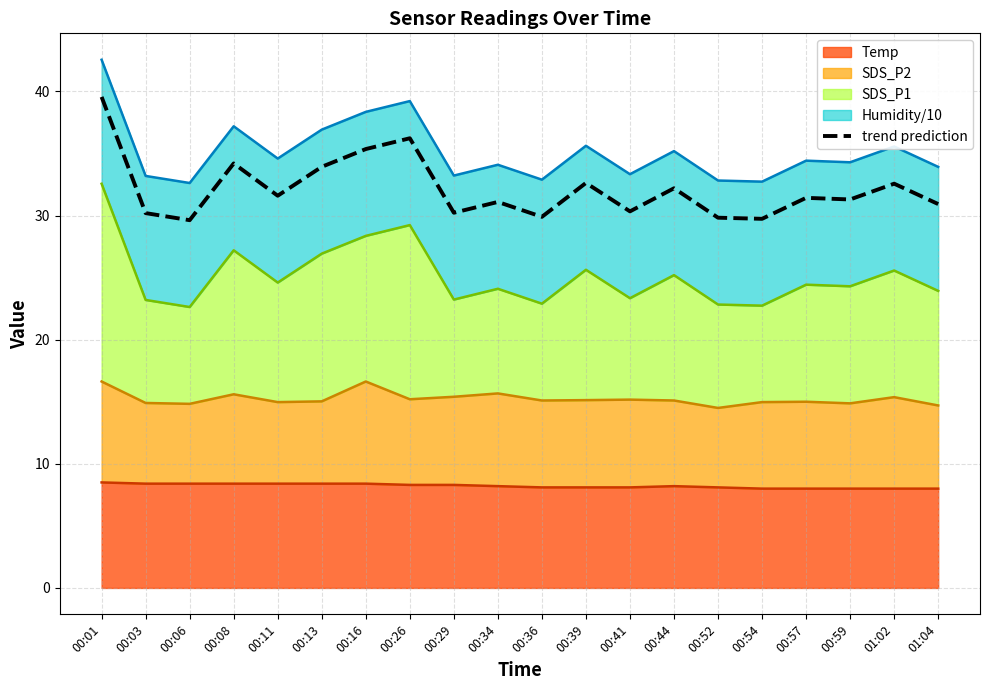

Reading left to right, transcribe all the data shown in this chart.

00:01=39.6	00:03=30.2	00:06=29.6	00:08=34.2	00:11=31.6	00:13=33.9	00:16=35.4	00:26=36.2	00:29=30.2	00:34=31.1	00:36=29.9	00:39=32.6	00:41=30.3	00:44=32.2	00:52=29.8	00:54=29.7	00:57=31.4	00:59=31.3	01:02=32.6	01:04=30.9